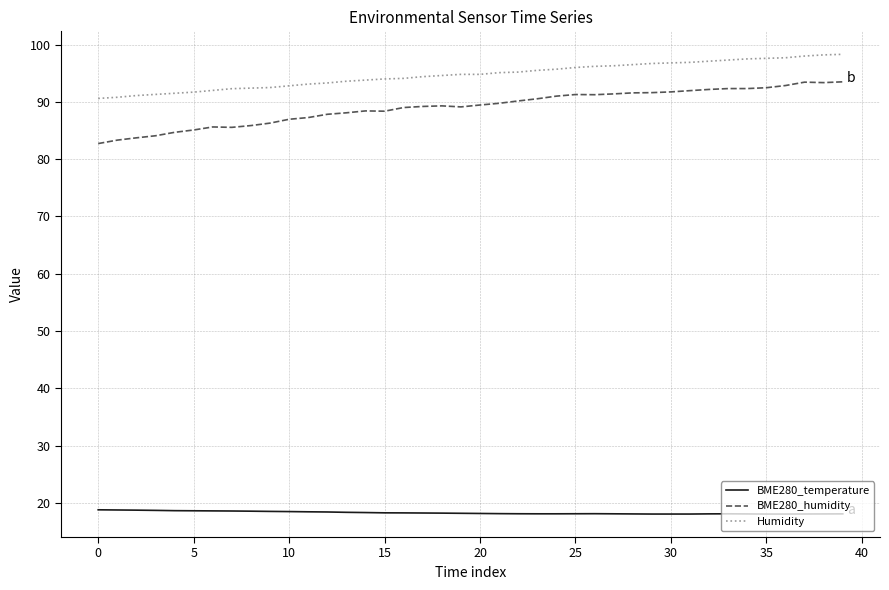

What is the maximum value shown in the chart?

98.3